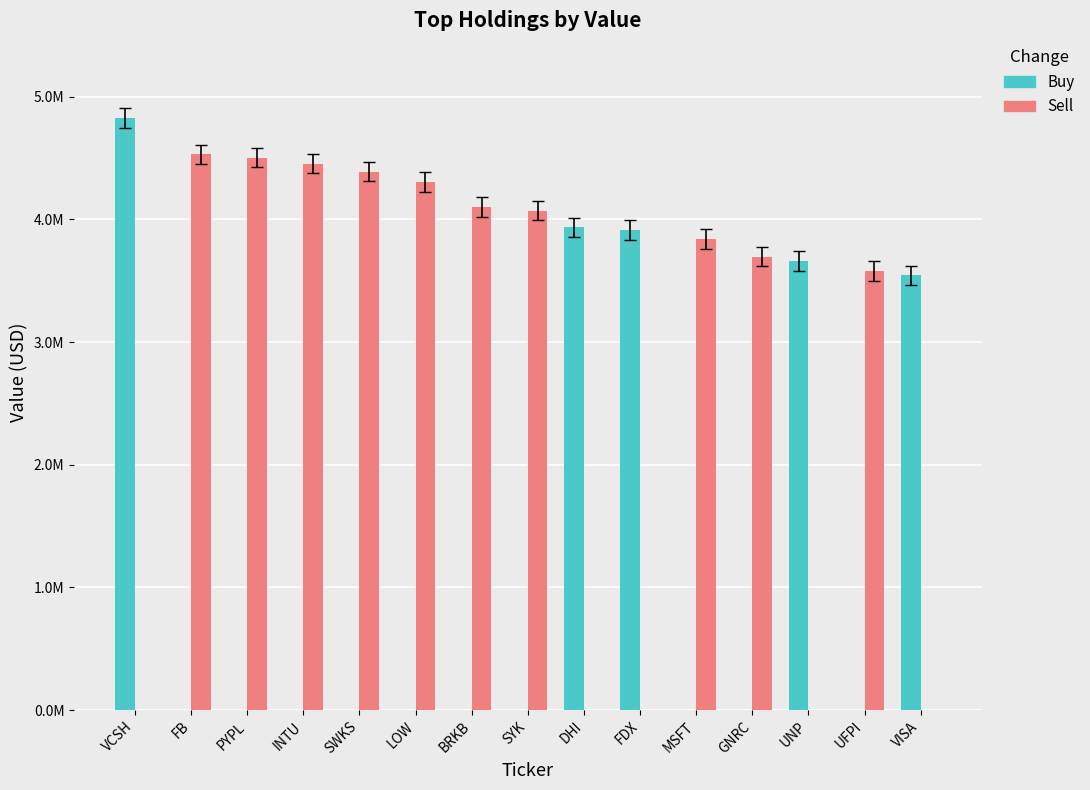

What is the label of the 12th bar from the right?

INTU